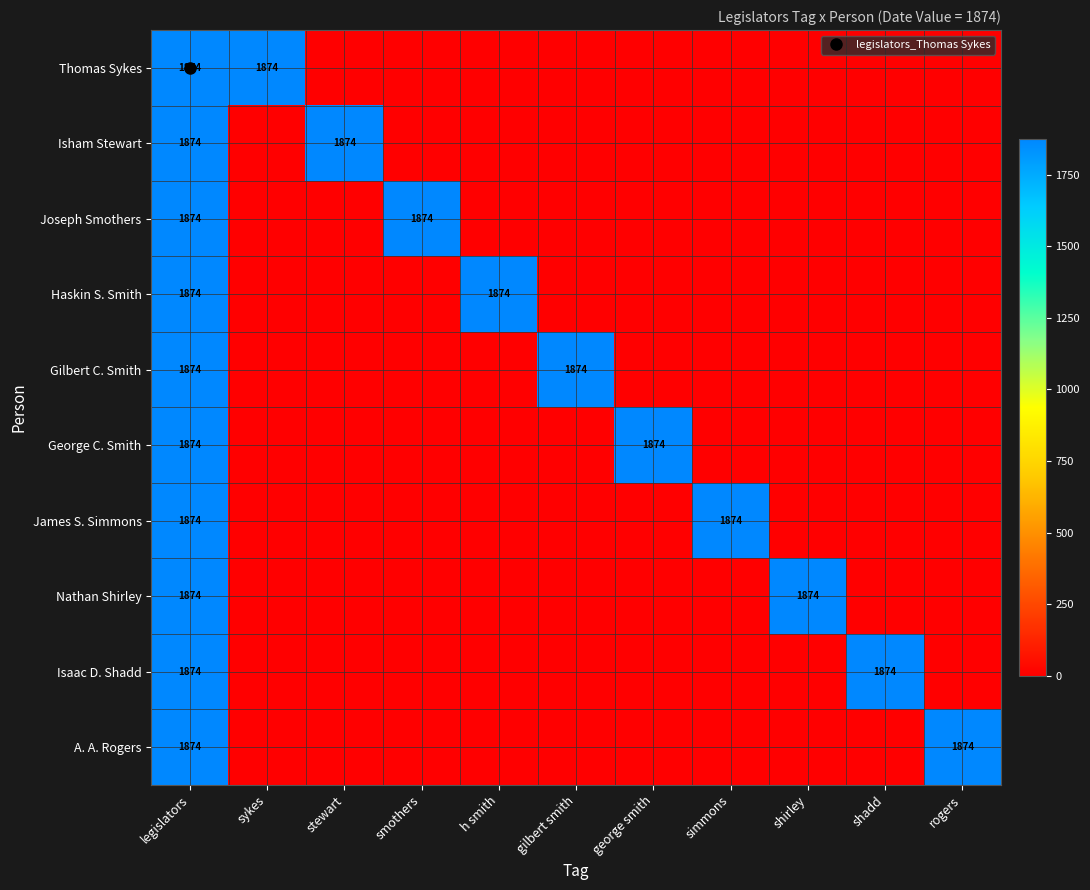

At how many categories does at least one series exceed 660?

11